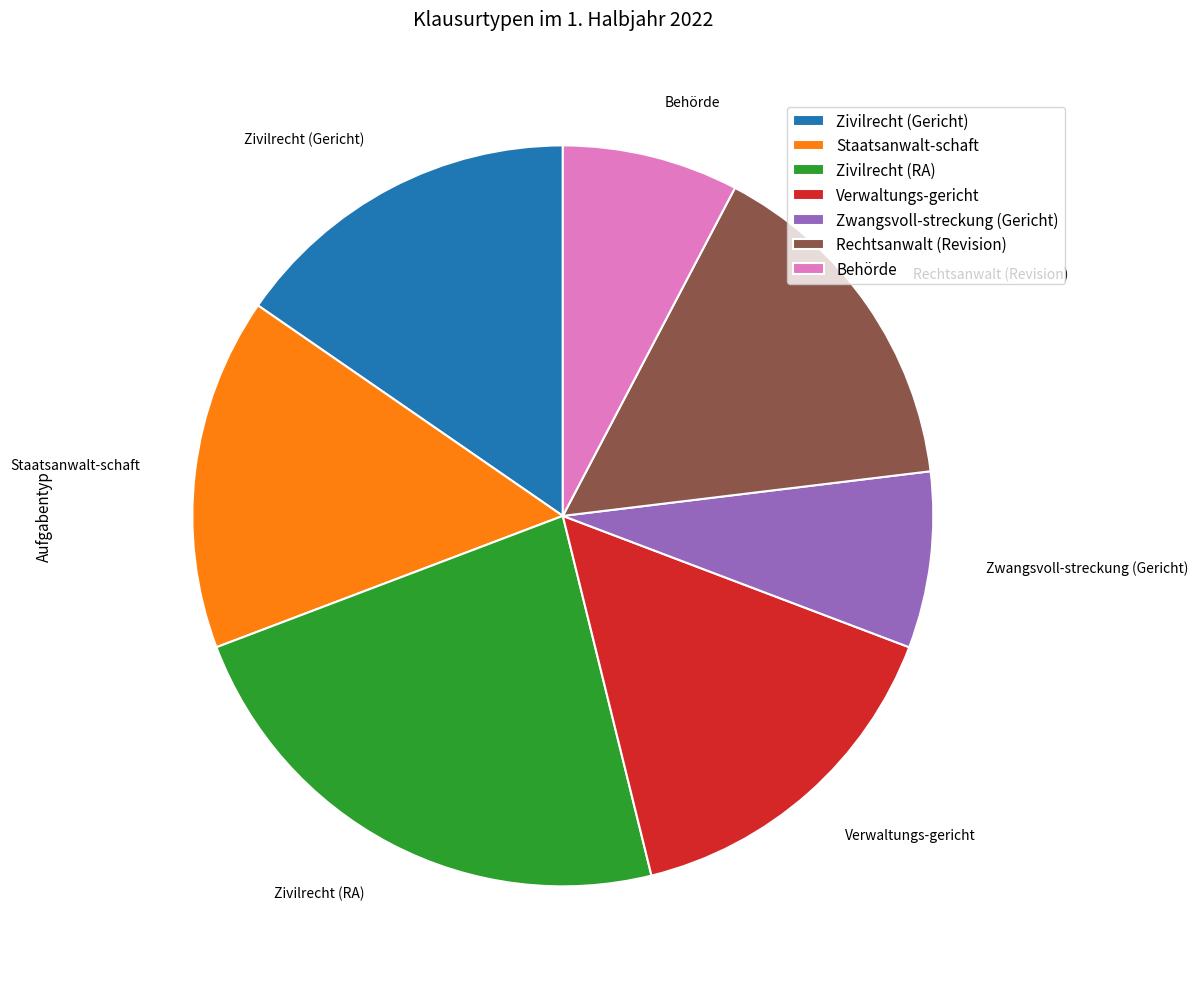

Is there any slice that represents more than half of the pie?

No